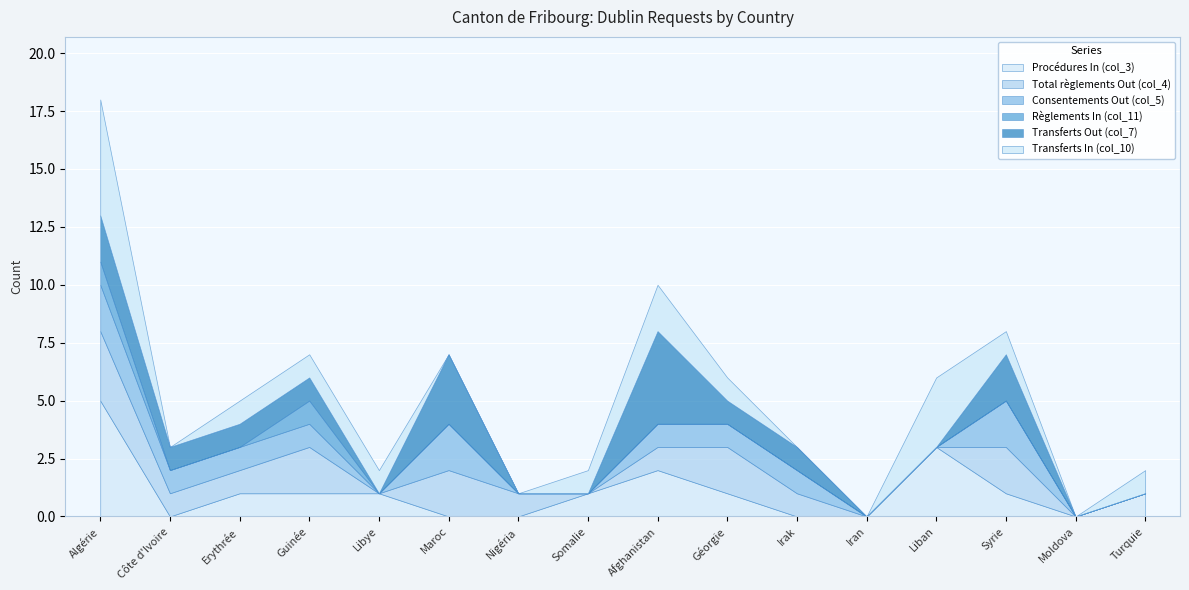

At which category is the sum across all series the highest?

Algérie